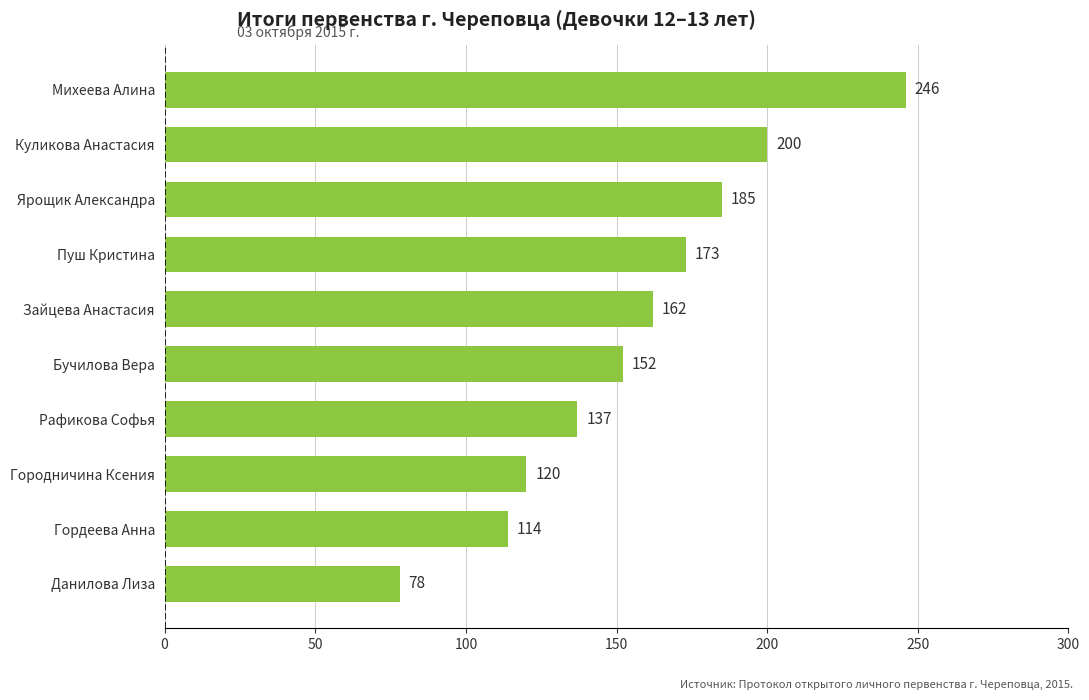

What is the smallest value displayed?

78